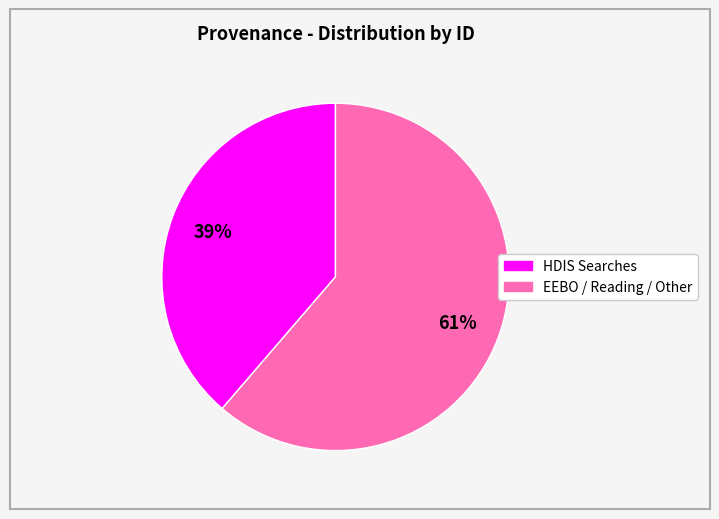

Does any single category account for the majority?

Yes